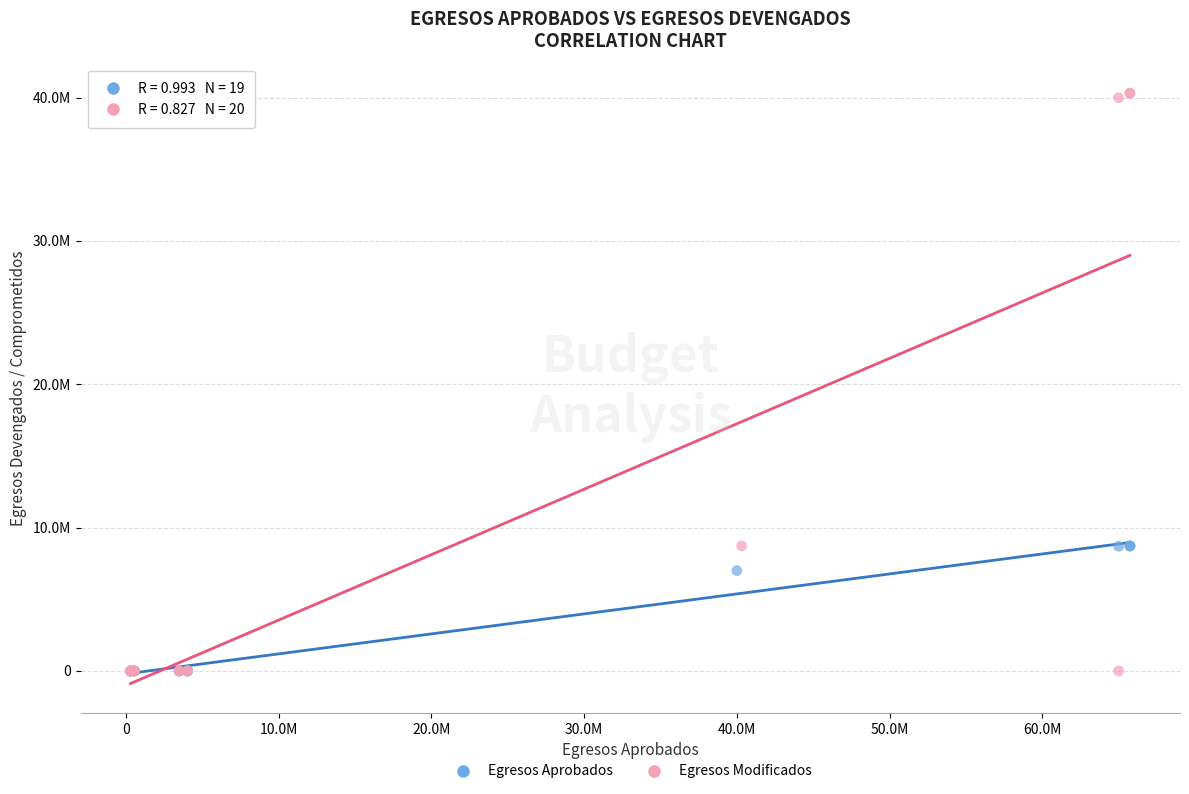

What are all the series names shown in the legend?

Egresos Aprobados, Egresos Modificados